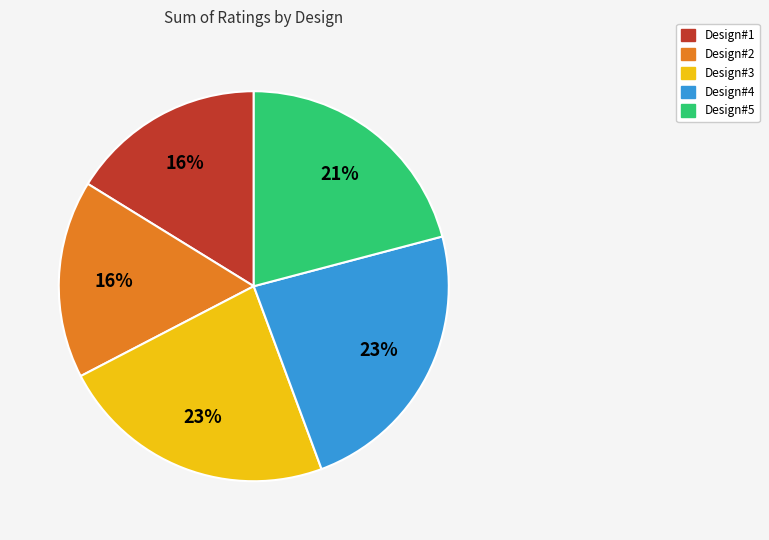

To the nearest percent, what is the difference between the largest and smallest slice percentages?

7%